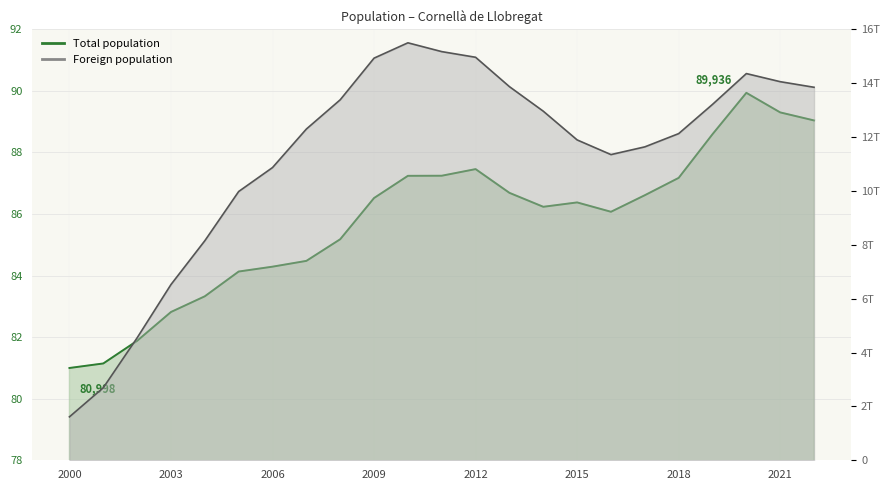

What is the greatest value displayed?

89936